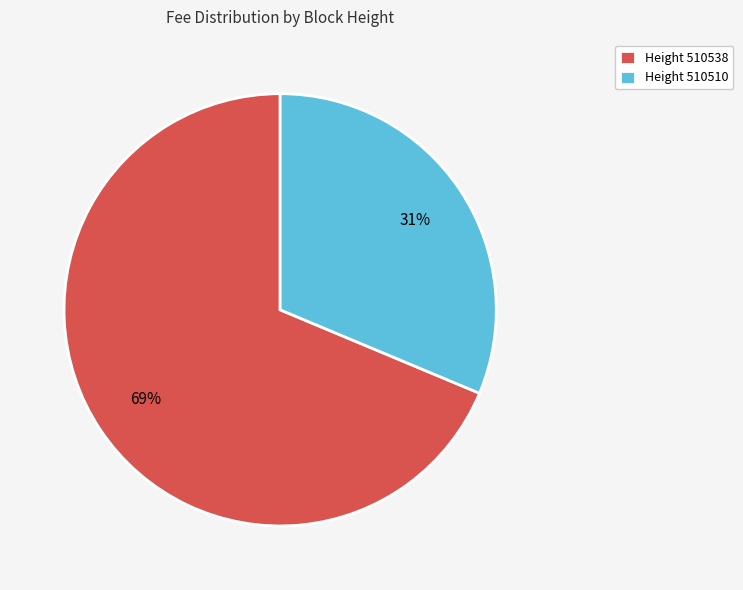

To the nearest percent, what is the combined percentage of Height 510510 and Height 510538?

100%